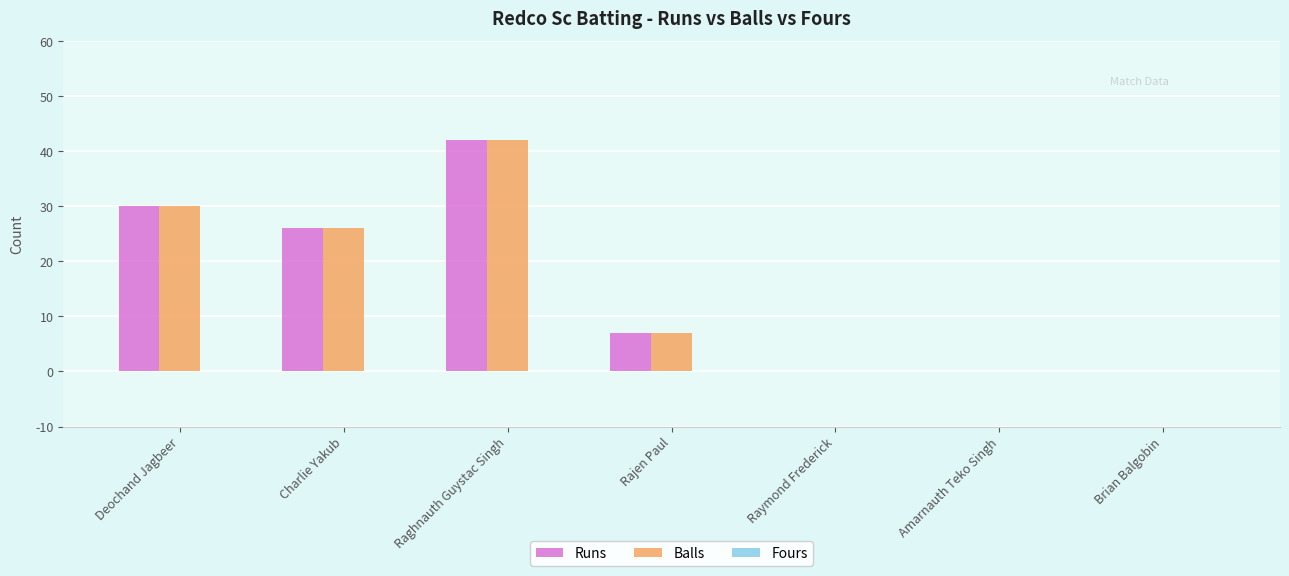

What is the sum of all Runs values?

105